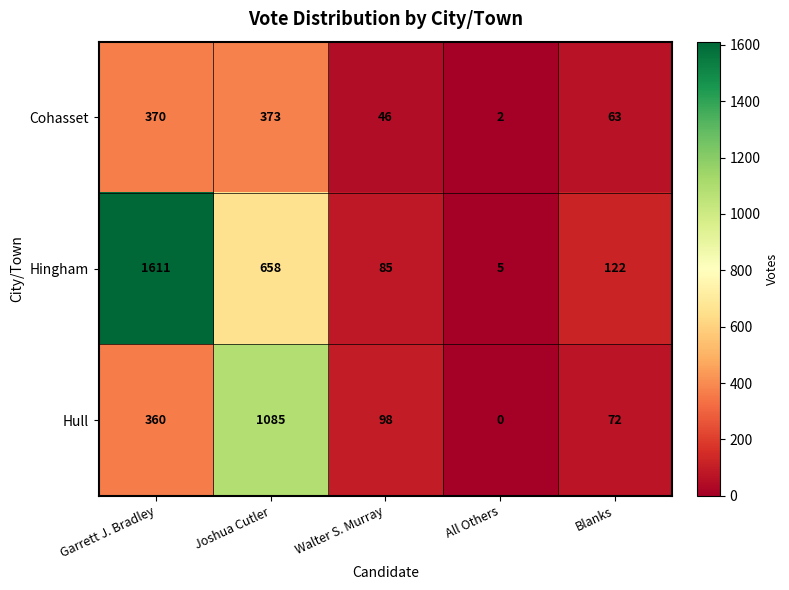

At which category is the sum across all series the highest?

Garrett J. Bradley